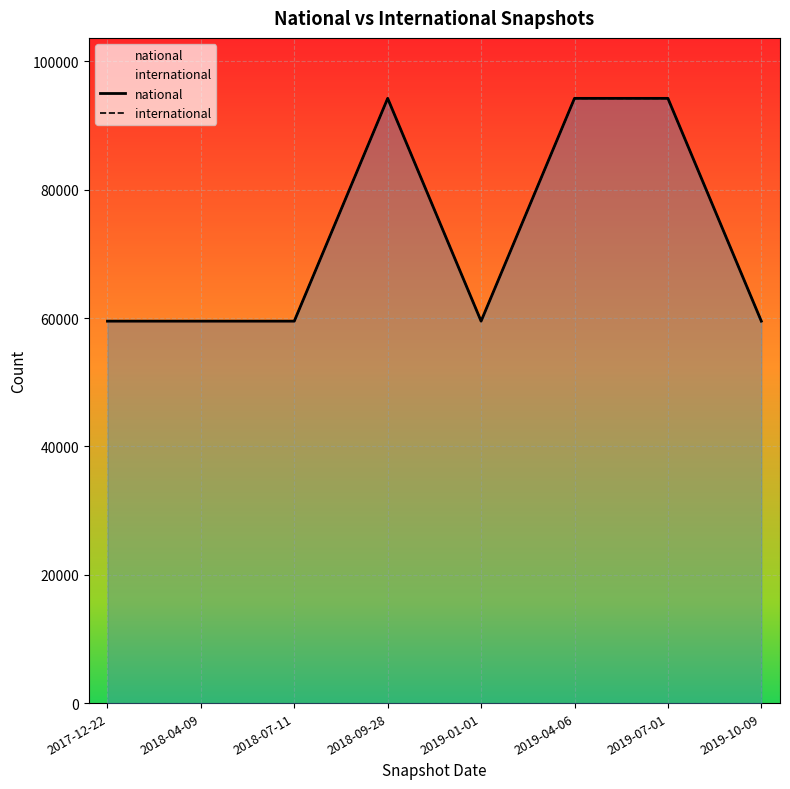

What is the difference between the maximum and minimum values in the national series?

34721